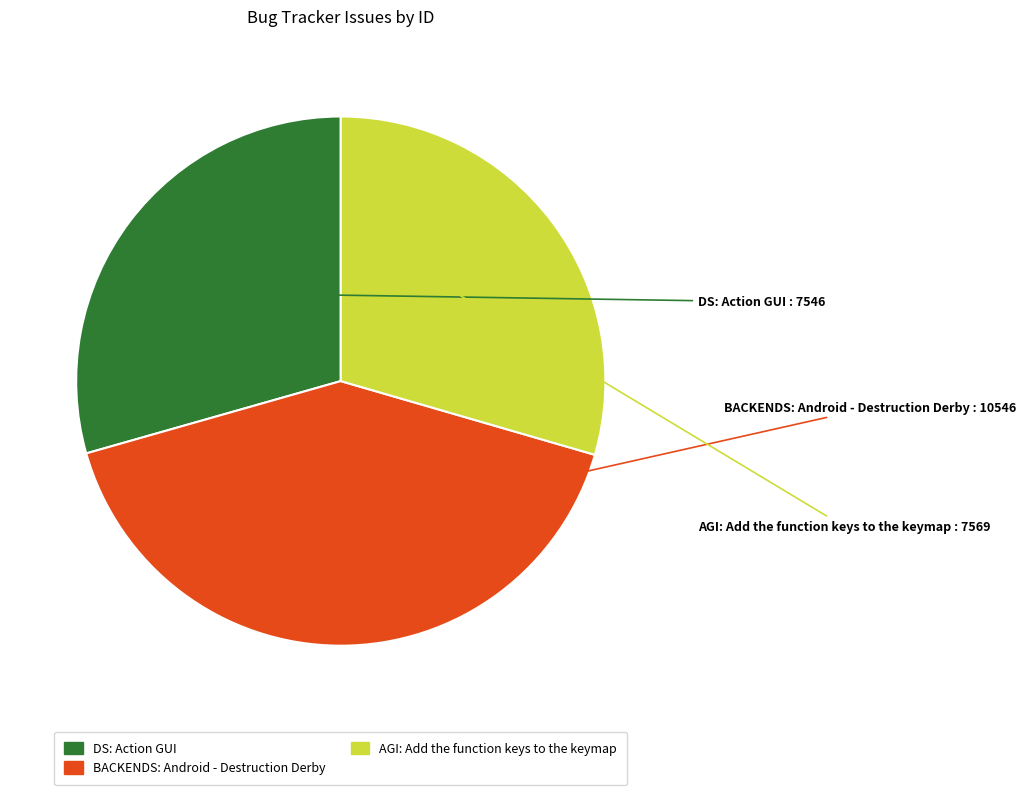

Do BACKENDS: Android - Destruction Derby and DS: Action GUI together represent more than half of the pie?

Yes